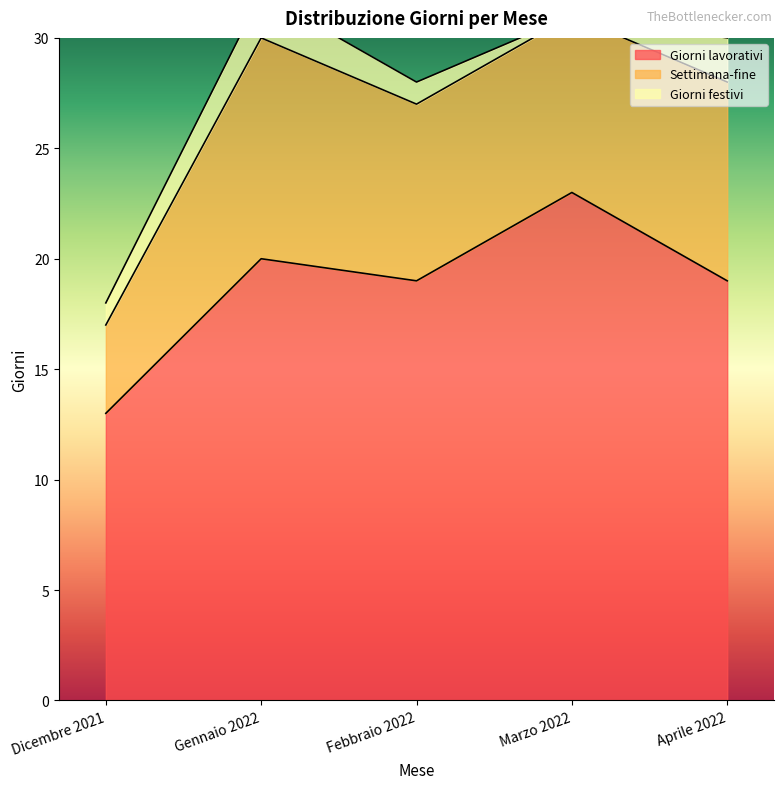

Rank the series by their average value, from highest to lowest.

Giorni lavorativi, Settimana-fine, Giorni festivi